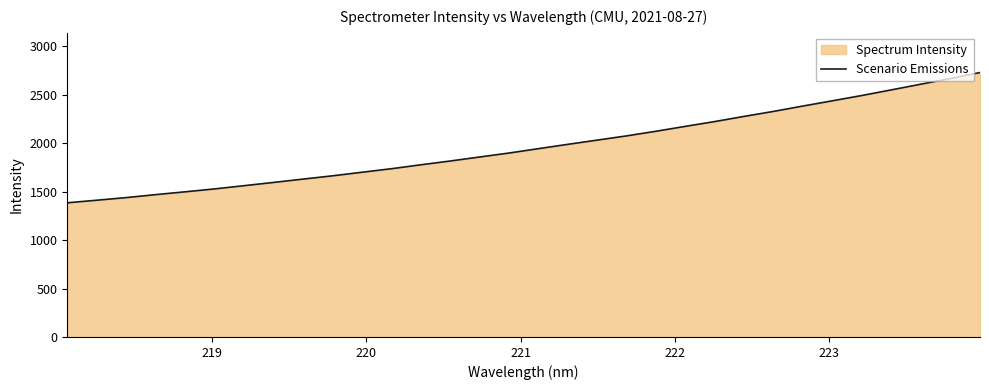

What is the difference between the maximum and minimum values?

1343.6